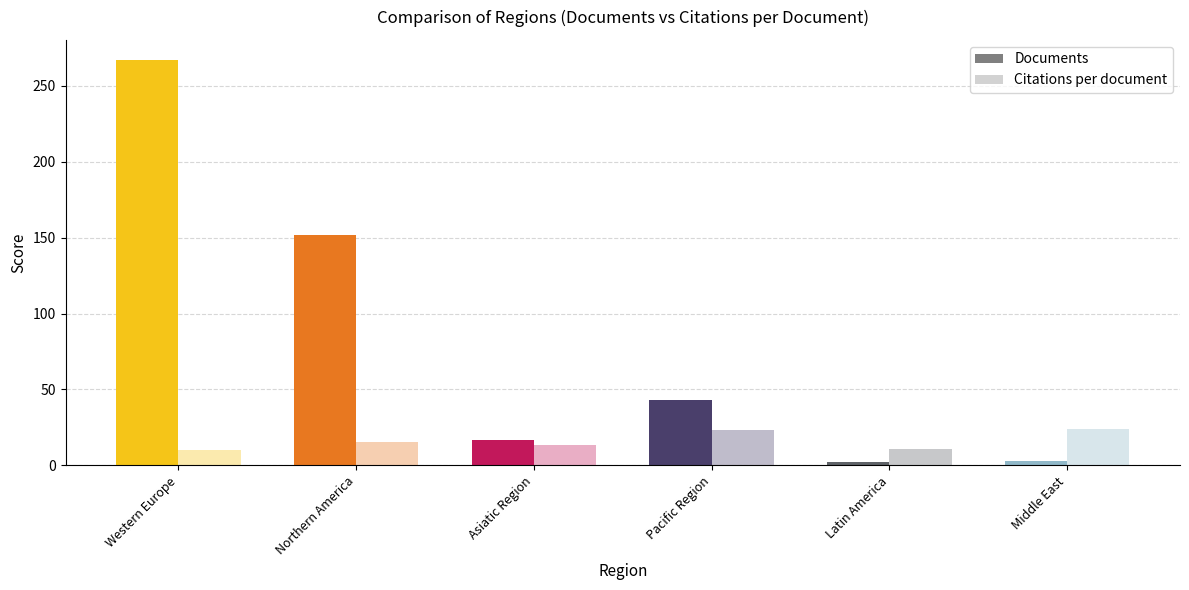

Which series has the largest total across all categories?

Documents